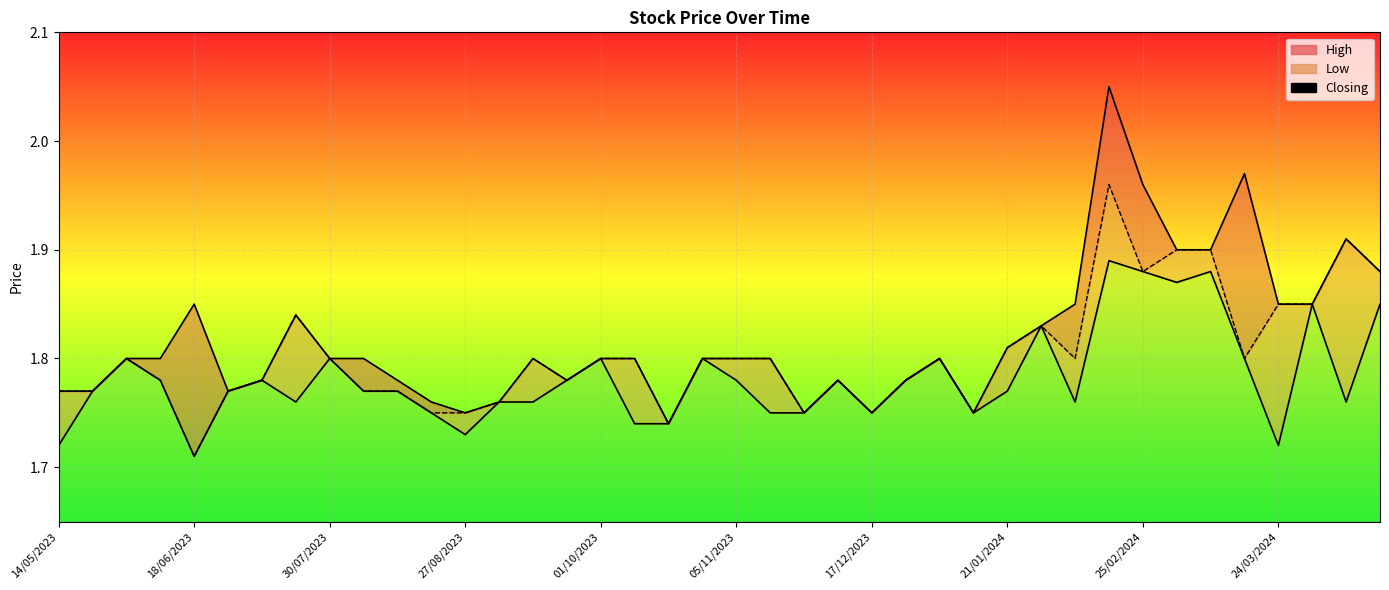

List the series in order of their peak value, highest first.

High, Closing, Low